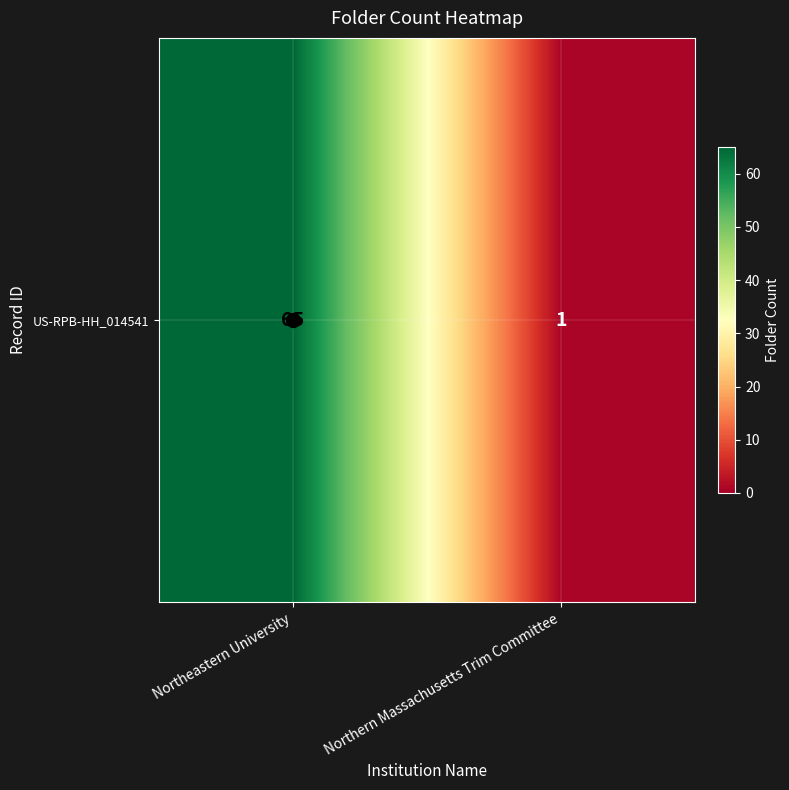

What is the sum of all values?

66